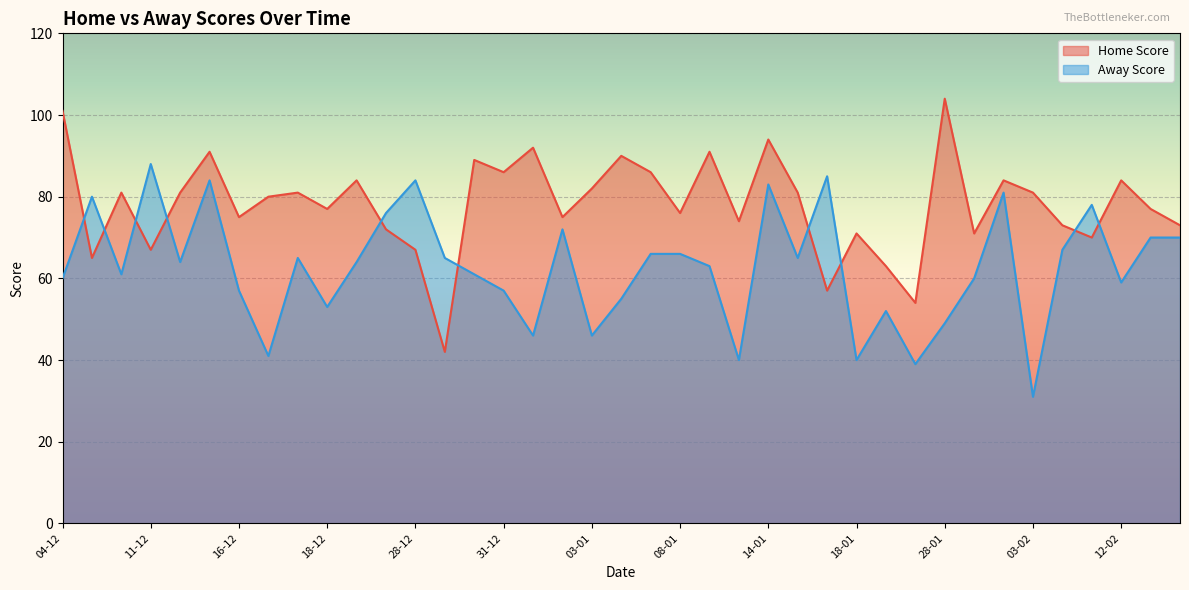

What is the lowest value of the Home Score series?

42